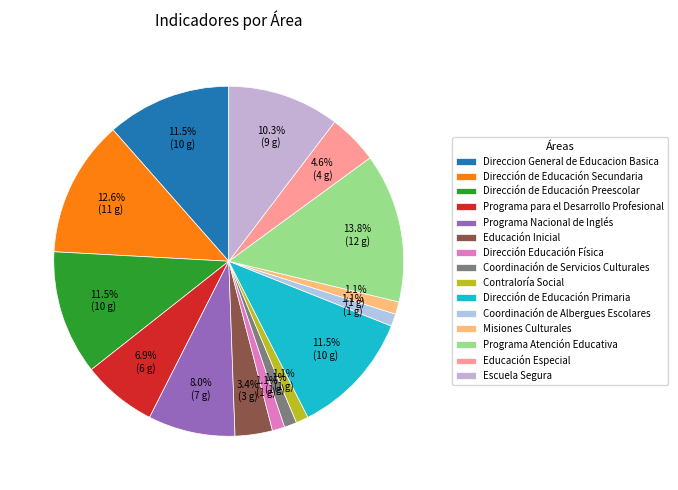

Does Programa para el Desarrollo Profesional represent more than half of the total?

No